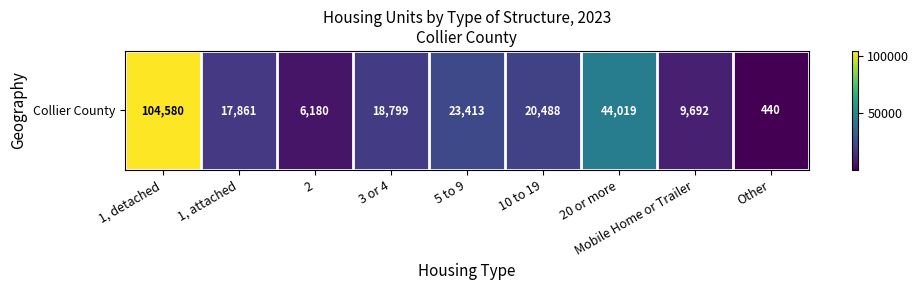

Rank the categories by value from lowest to highest.

Other, 2, Mobile Home or Trailer, 1, attached, 3 or 4, 10 to 19, 5 to 9, 20 or more, 1, detached